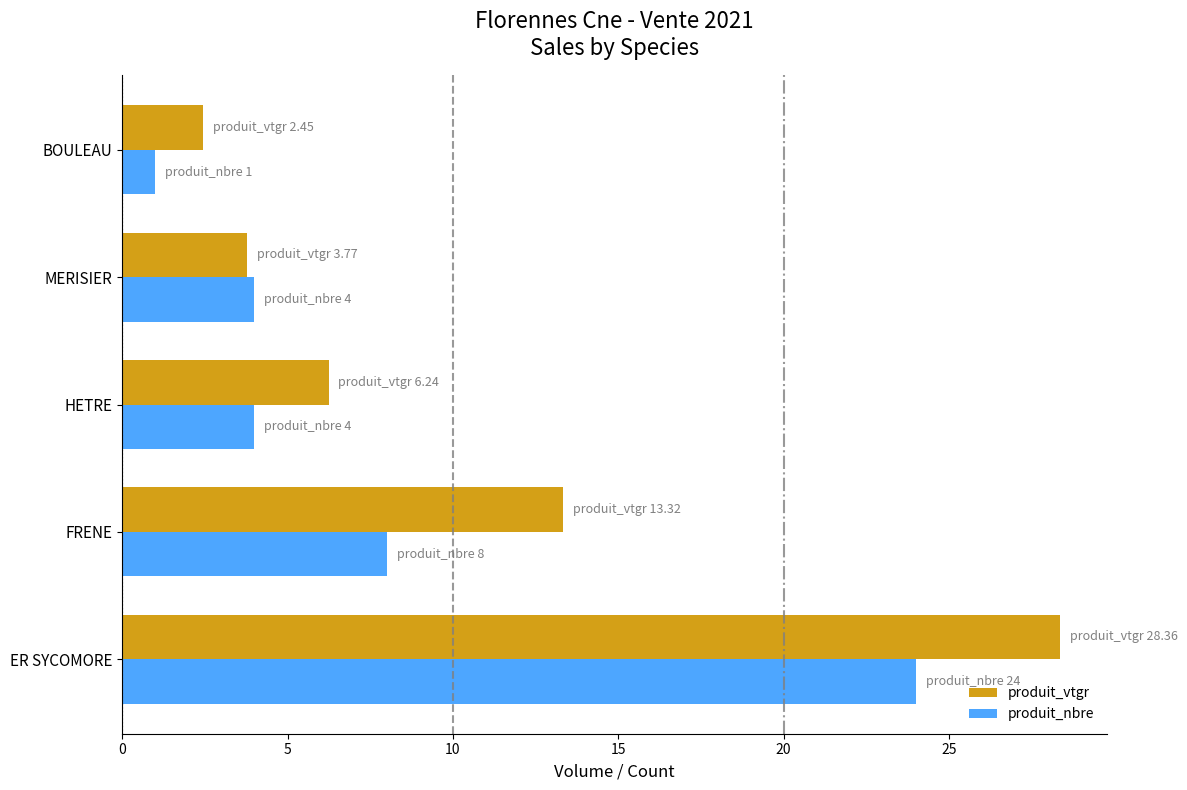

What is the difference between the second highest and second lowest values in the produit_vtgr series?

9.5